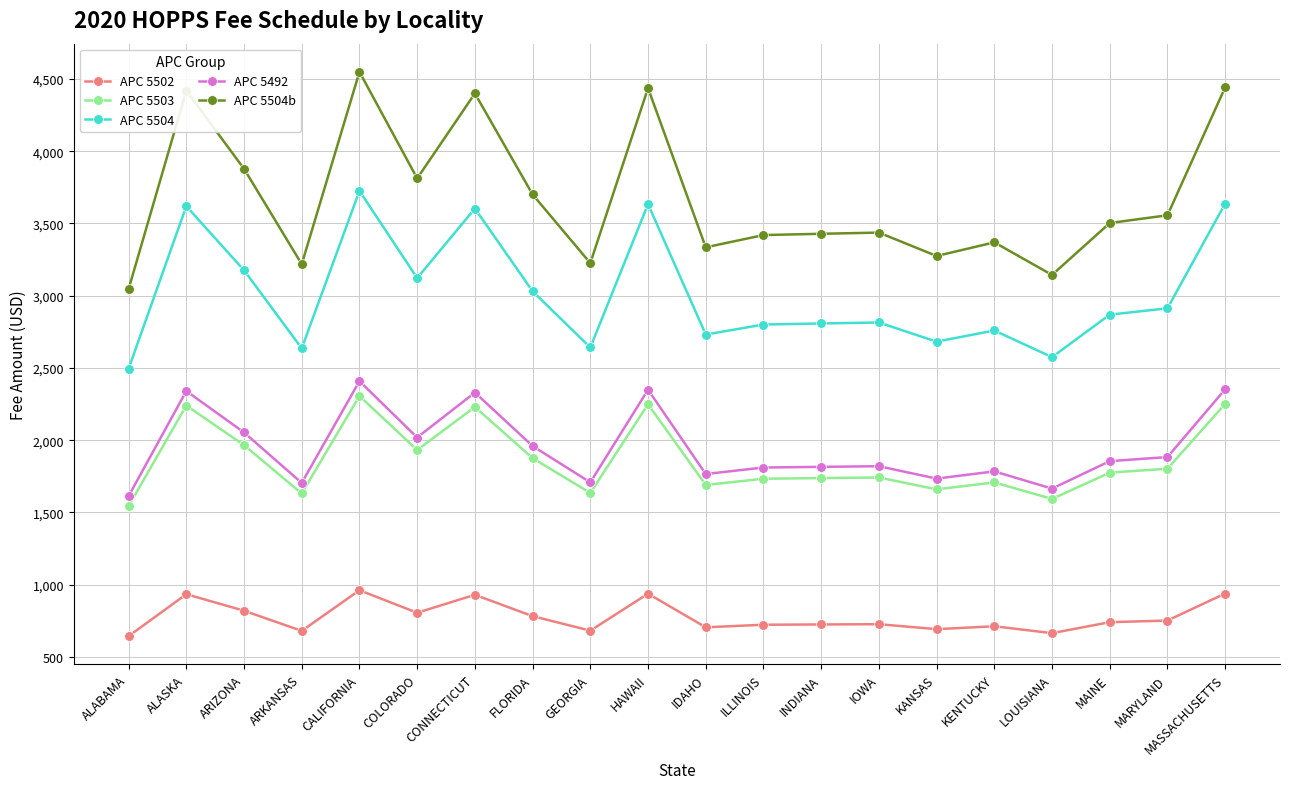

The value of APC 5504b at COLORADO is 5794.6. True or false?

False